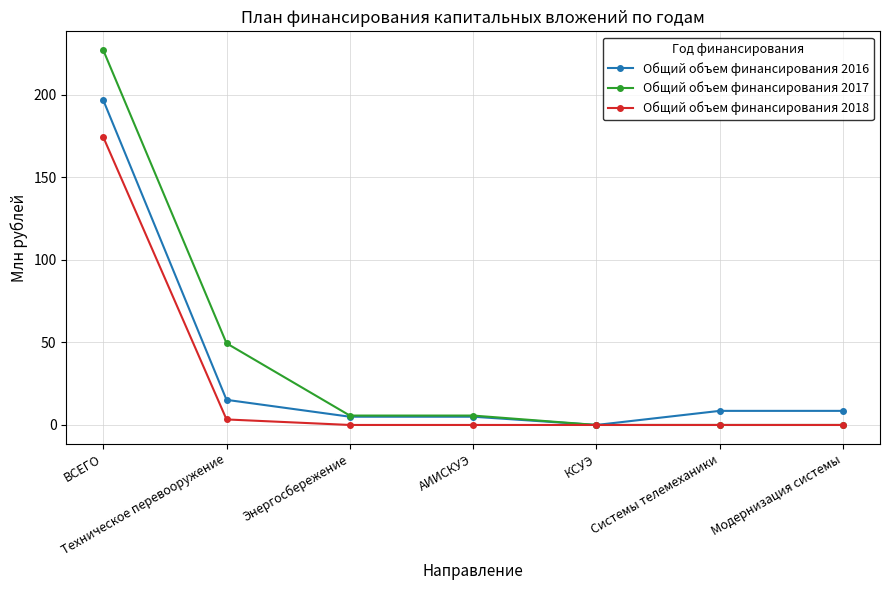

What position from the left is Техническое перевооружение?

2